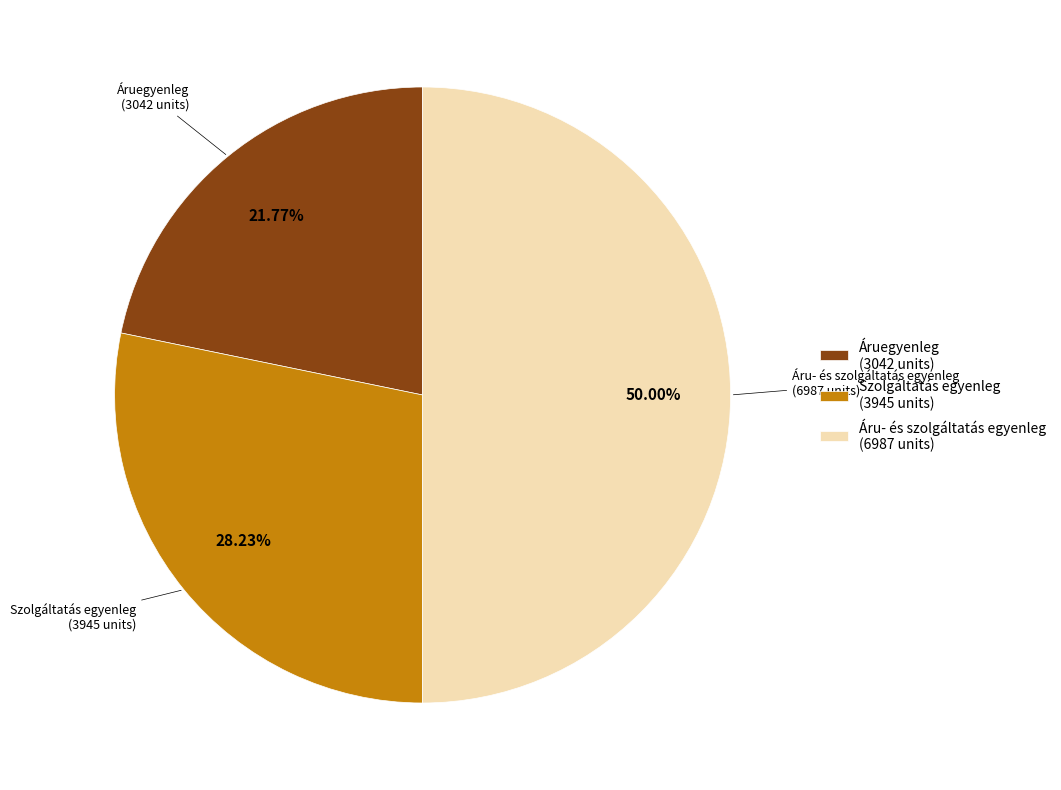

To the nearest percent, what percentage of the pie is Áruegyenleg?

22%